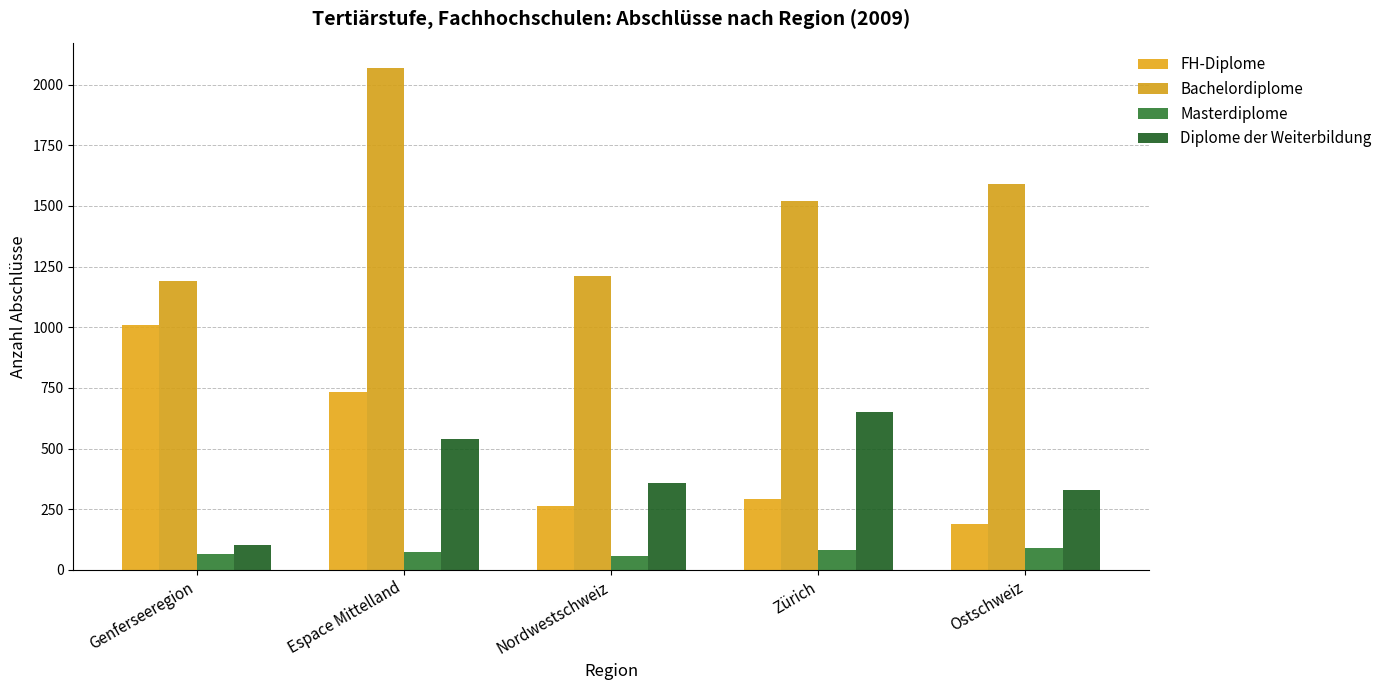

Which series has the widest spread of values?

Bachelordiplome